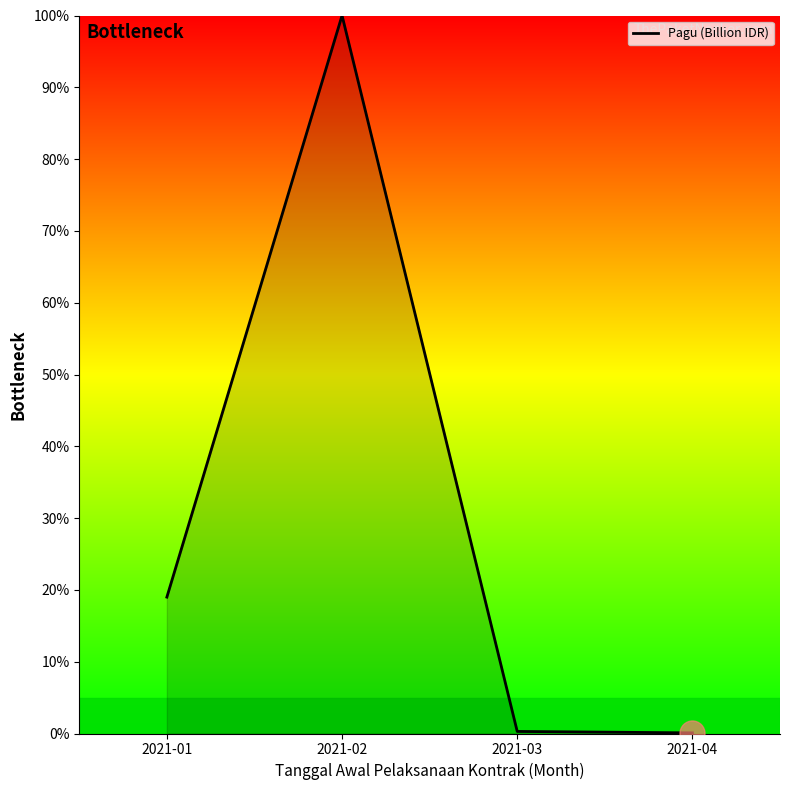

What is the change in value from 2021-03 to 2021-04?

-0.2